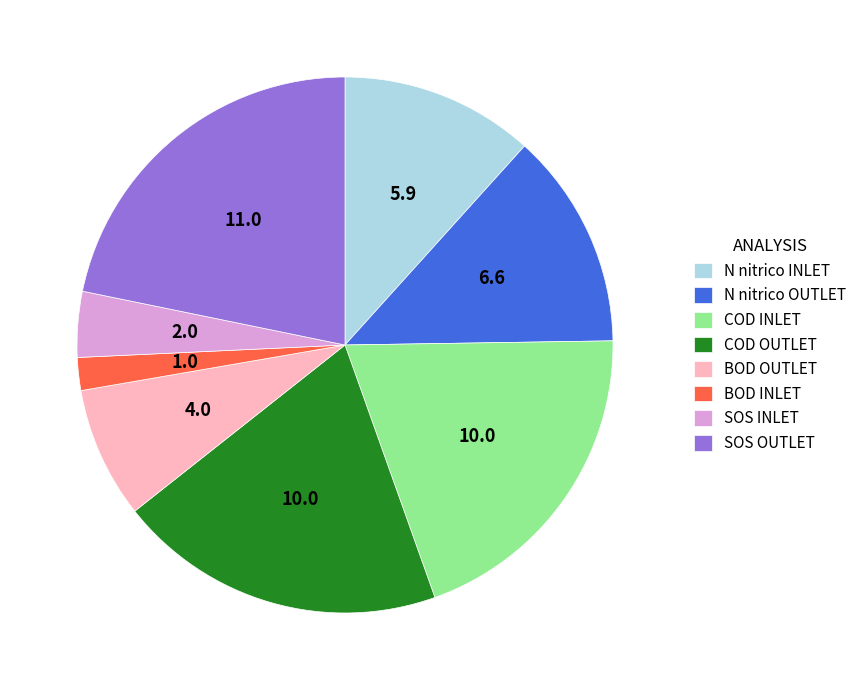

Between SOS INLET and N nitrico INLET, which is larger?

N nitrico INLET